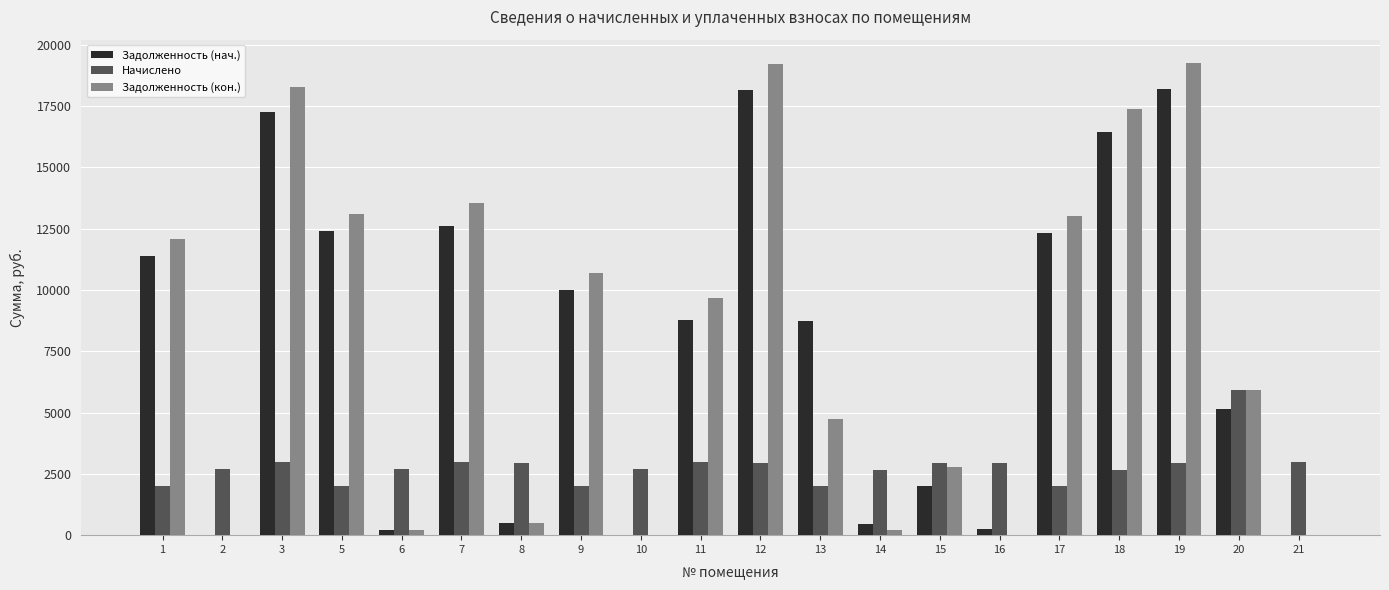

Between 7 and 8, which series saw the biggest shift?

Задолженность (кон.)